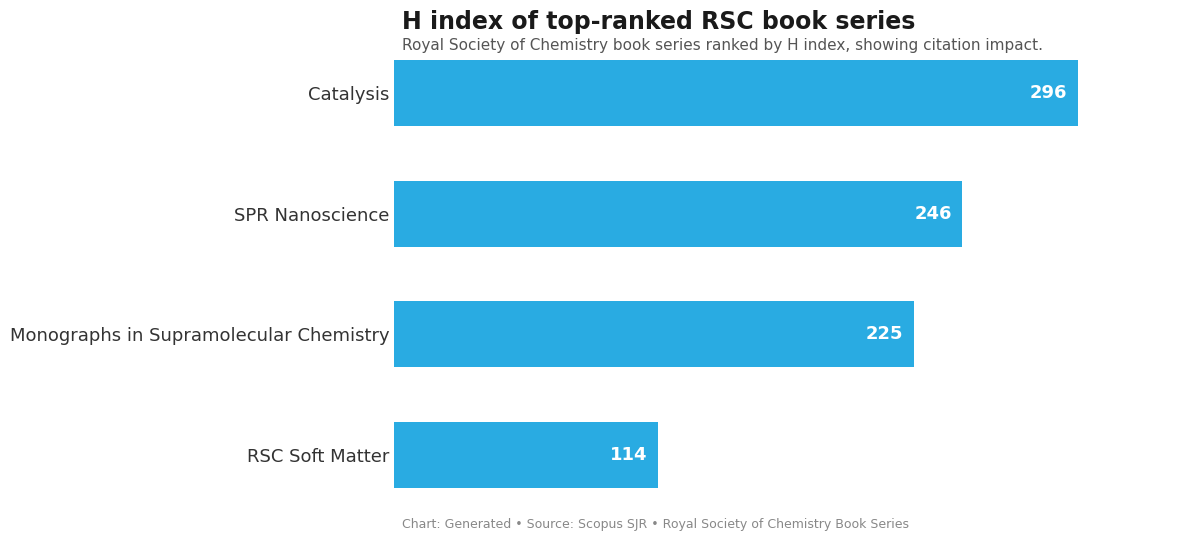

How many values are below 246?

2